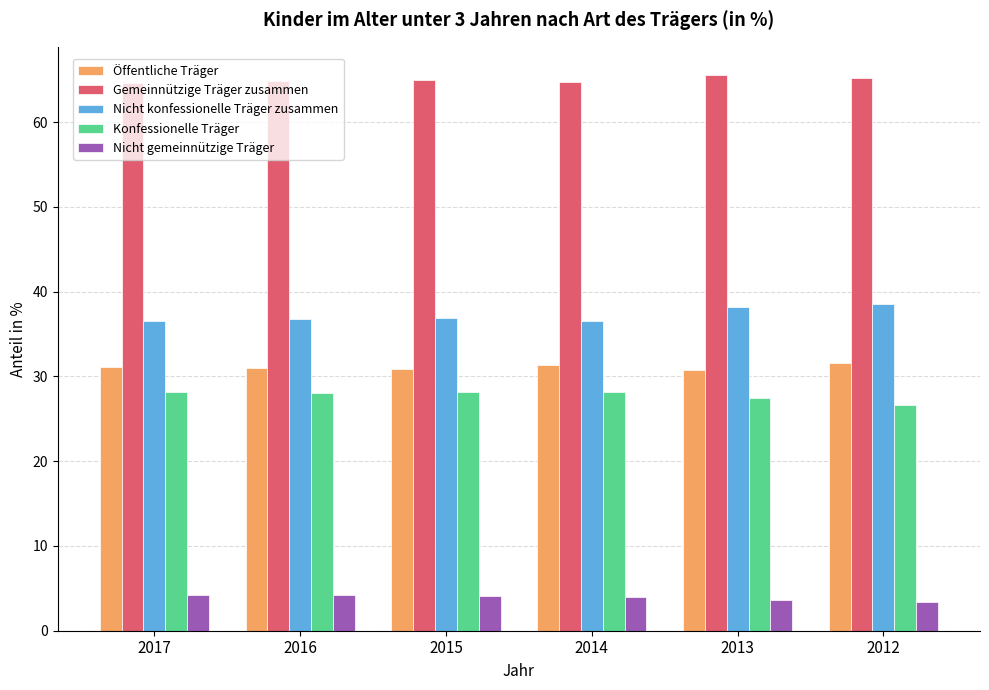

The Nicht gemeinnützige Träger series shows 4.1 at 2015. True or false?

True